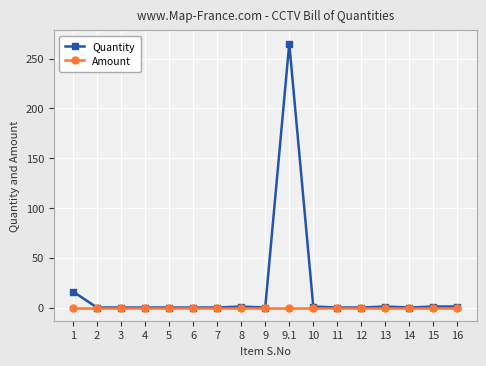

What is the average value of the Quantity series?

17